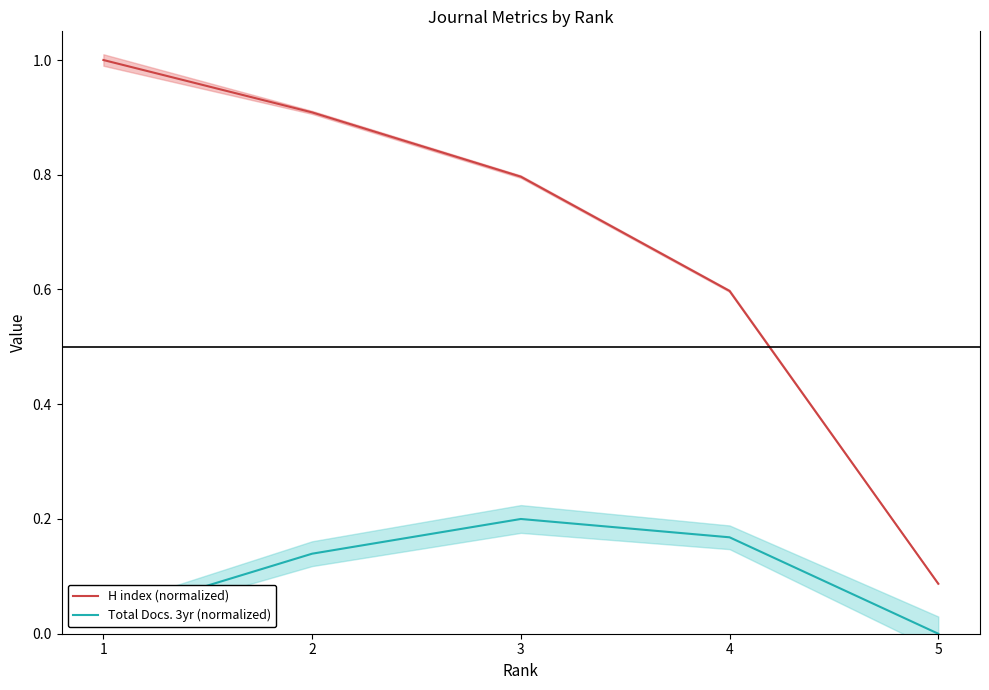

Rank the series by their average value, from highest to lowest.

H index (normalized), Total Docs. 3yr (normalized)